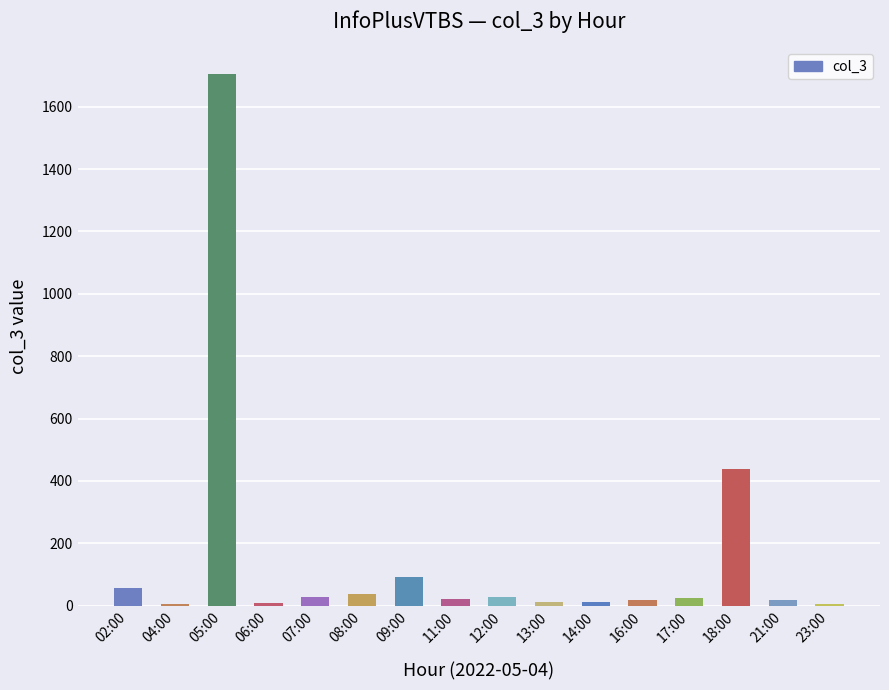

Count the number of categories in the chart.

16